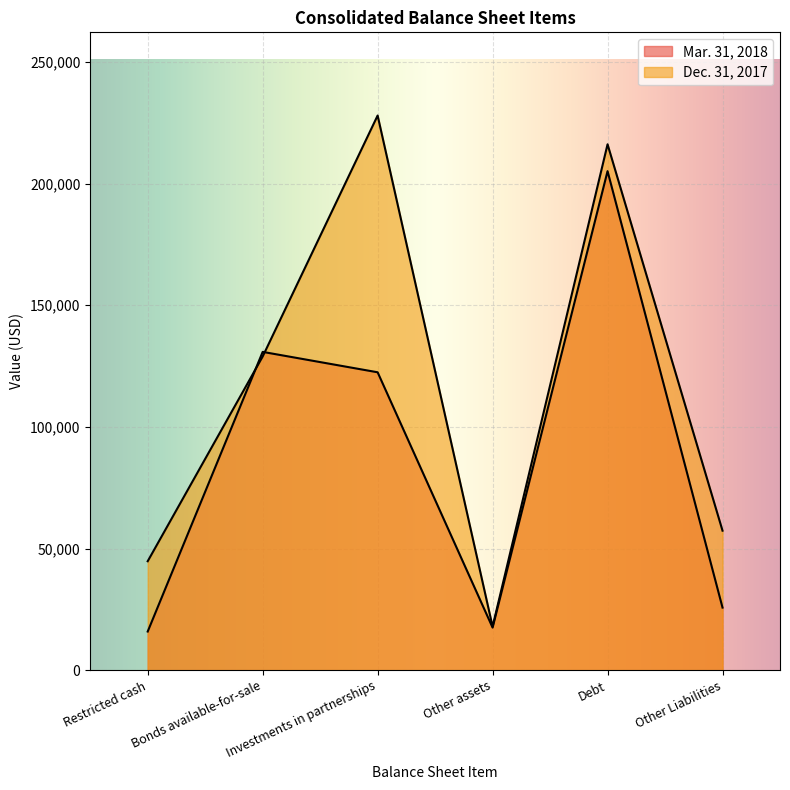

How many intersections are there between Dec. 31, 2017 and Mar. 31, 2018?

2